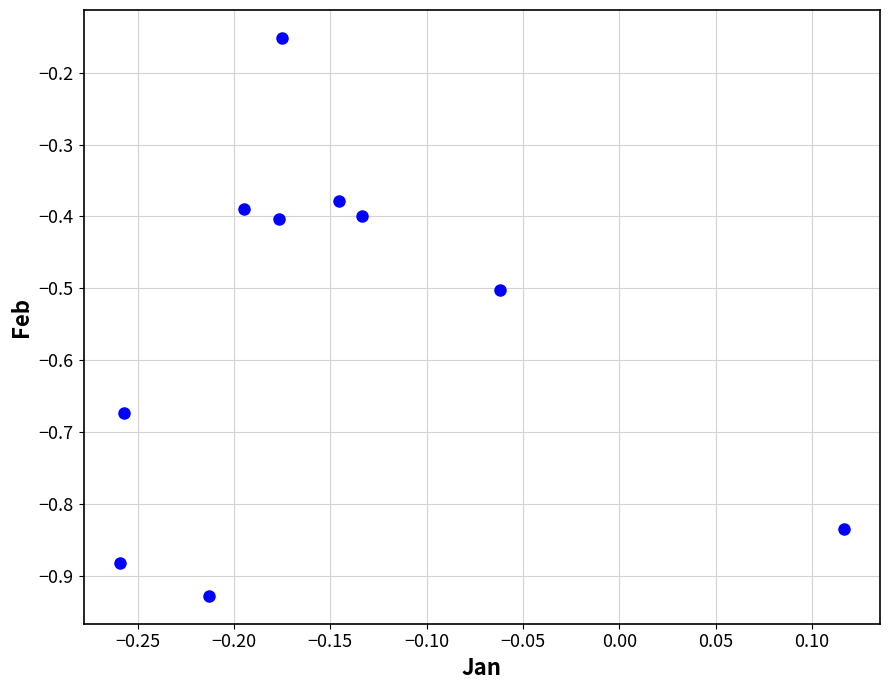

What is the average Y value?

-0.6